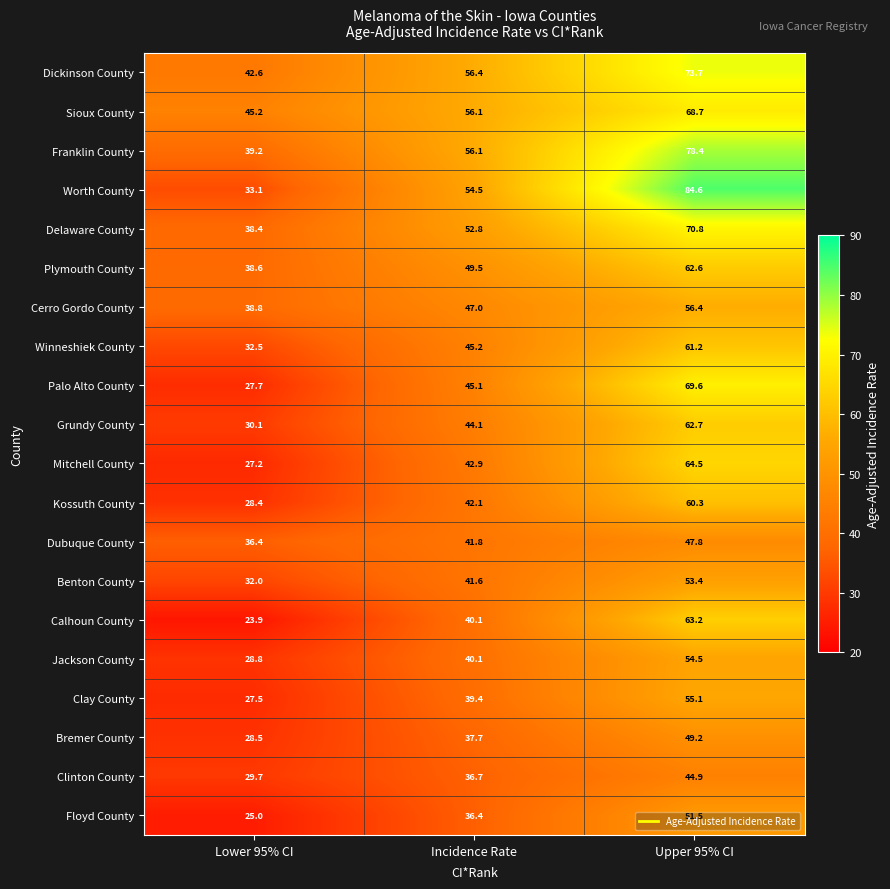

What is the difference between the highest and lowest values at Lower 95% CI?

21.3